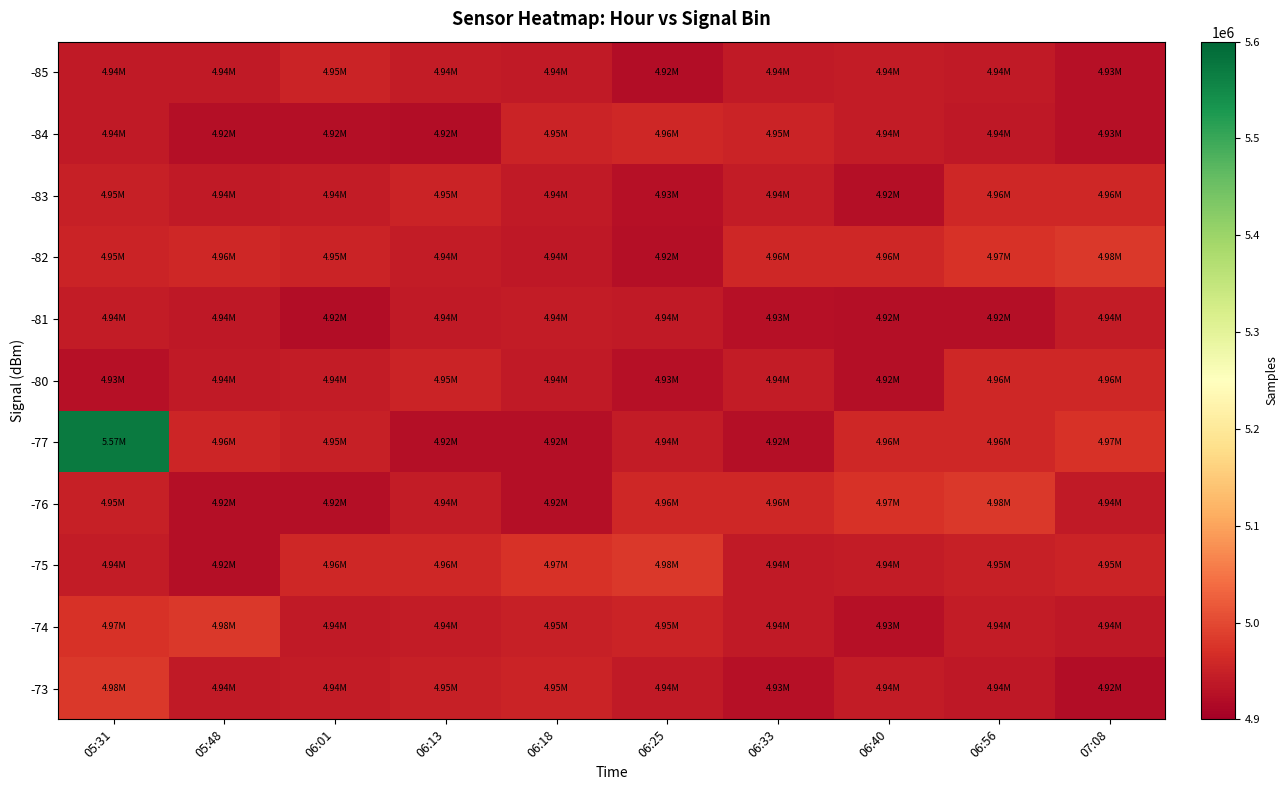

Reading left to right, extract all data points from this chart.

-85: 05:31=4939404	05:48=4940791	06:01=4954118	06:13=4942585	06:18=4940616	06:25=4920834	06:33=4940315	06:40=4942458	06:56=4940941	07:08=4926618
-84: 05:31=4940296	05:48=4922307	06:01=4923557	06:13=4919992	06:18=4952055	06:25=4958979	06:33=4952108	06:40=4941895	06:56=4936903	07:08=4927240
-83: 05:31=4947622	05:48=4940529	06:01=4941170	06:13=4952871	06:18=4940192	06:25=4925286	06:33=4941166	06:40=4923813	06:56=4958680	07:08=4960148
-82: 05:31=4952055	05:48=4958979	06:01=4952108	06:13=4941895	06:18=4936903	06:25=4923813	06:33=4958680	06:40=4960148	06:56=4971922	07:08=4979372
-81: 05:31=4941895	05:48=4936903	06:01=4920834	06:13=4940315	06:18=4942458	06:25=4940941	06:33=4926618	06:40=4924136	06:56=4923987	07:08=4941166
-80: 05:31=4926618	05:48=4940315	06:01=4942458	06:13=4952871	06:18=4940192	06:25=4925286	06:33=4941166	06:40=4923813	06:56=4958680	07:08=4960148
-77: 05:31=5571470	05:48=4957352	06:01=4948812	06:13=4924136	06:18=4923987	06:25=4941166	06:33=4923813	06:40=4958680	06:56=4960148	07:08=4971922
-76: 05:31=4948812	05:48=4924136	06:01=4923987	06:13=4941166	06:18=4923813	06:25=4958680	06:33=4960148	06:40=4971922	06:56=4979372	07:08=4940529
-75: 05:31=4941166	05:48=4923813	06:01=4958680	06:13=4960148	06:18=4971922	06:25=4979372	06:33=4940529	06:40=4941170	06:56=4947622	07:08=4952871
-74: 05:31=4971922	05:48=4979372	06:01=4940529	06:13=4941170	06:18=4947622	06:25=4952871	06:33=4940192	06:40=4925286	06:56=4941895	07:08=4936903
-73: 05:31=4979372	05:48=4940529	06:01=4941170	06:13=4947622	06:18=4952871	06:25=4940192	06:33=4925286	06:40=4941895	06:56=4936903	07:08=4920834